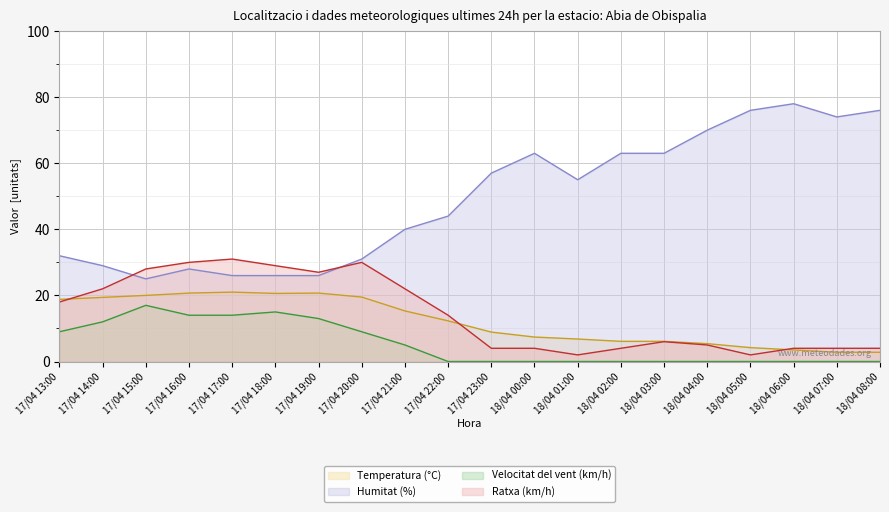

True or false: Temperatura (°C) and Ratxa (km/h) intersect in this chart.

True